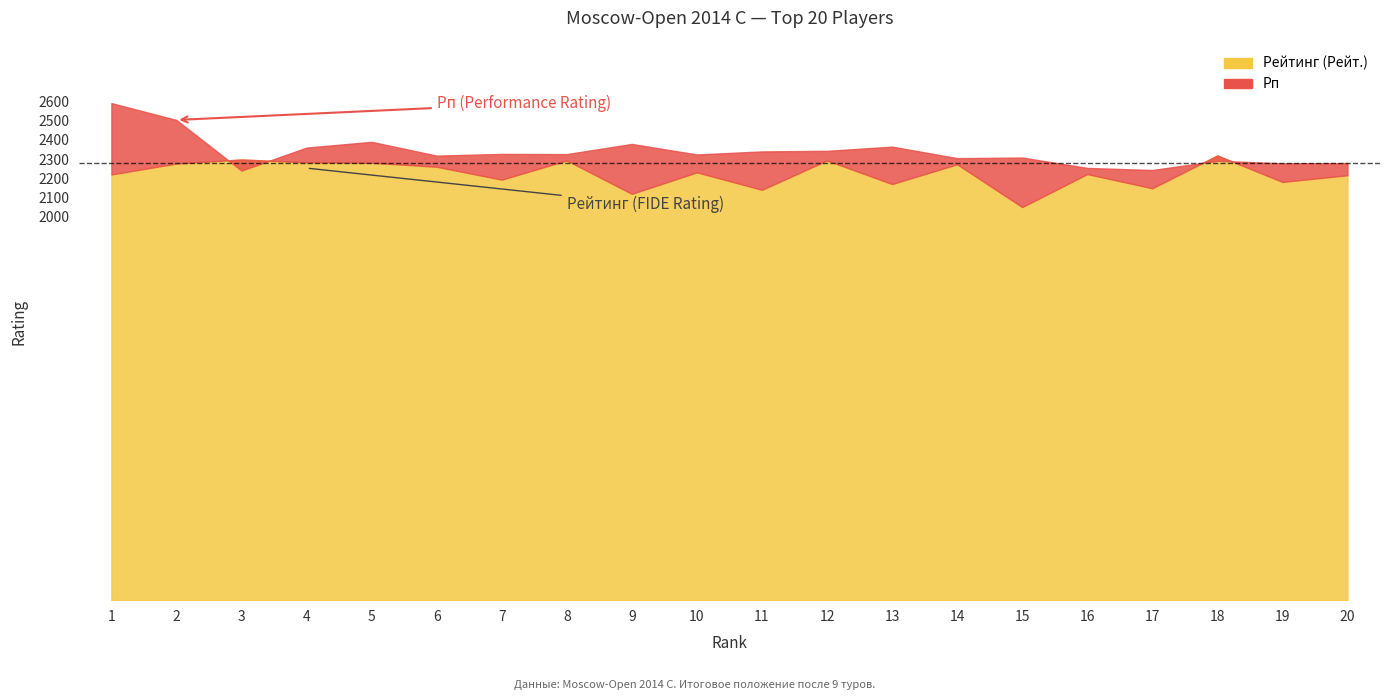

Is it true that Рейтинг (Рейт.) equals 715 at 10?

False